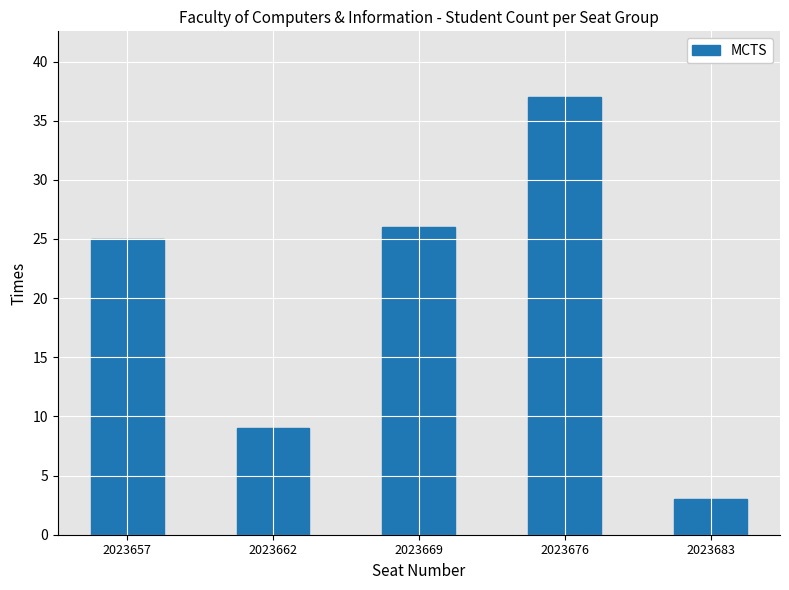

At which label is the value closest to 20?

2023657